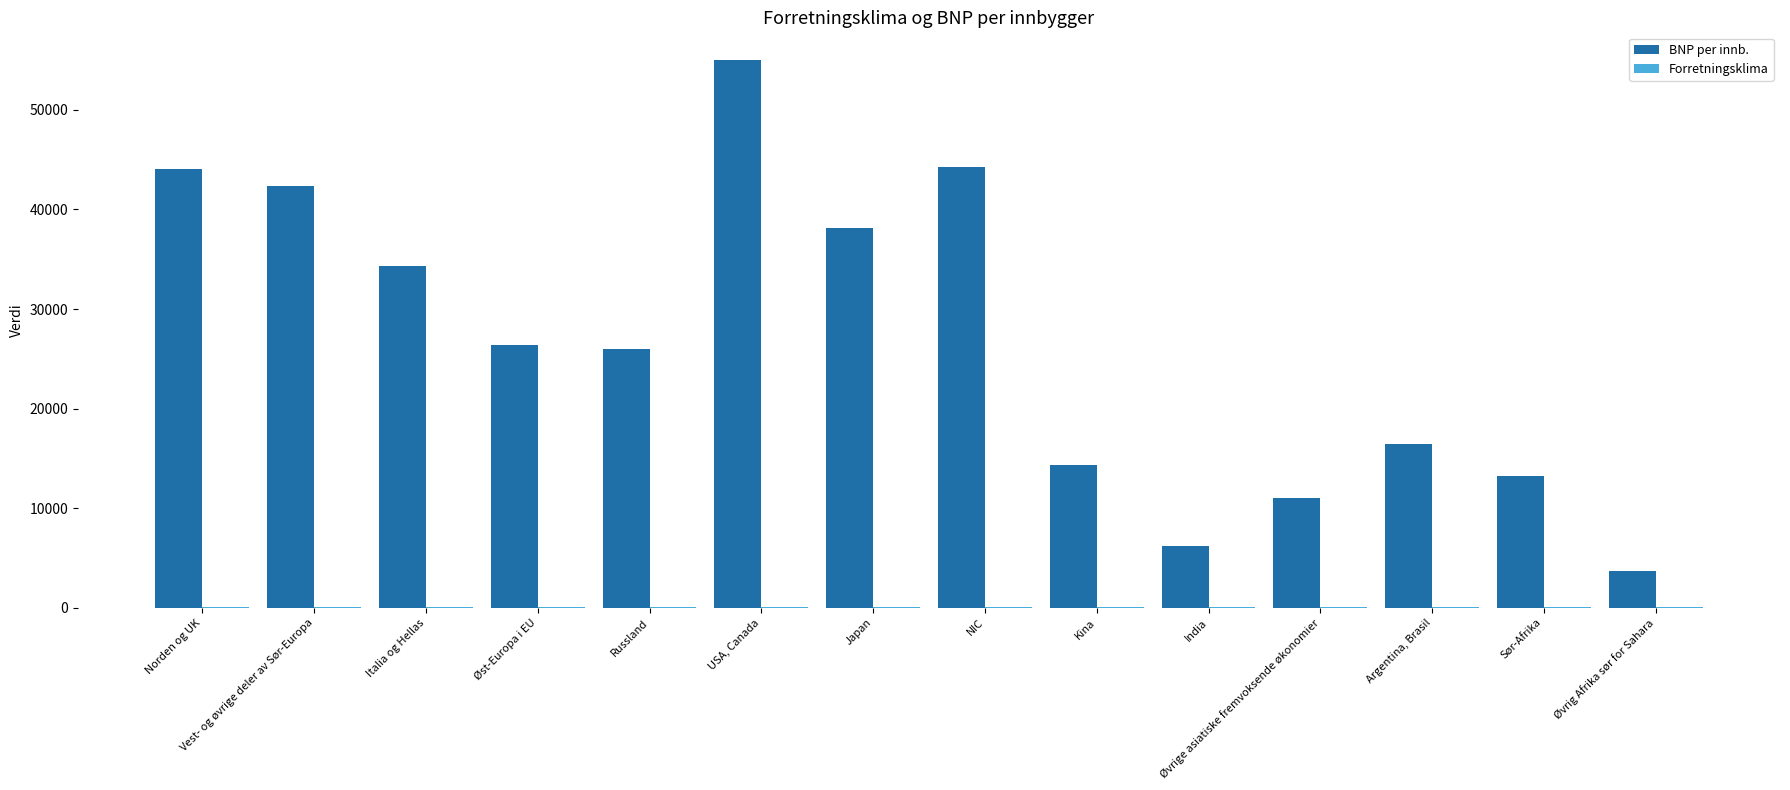

Is it true that BNP per innb. equals 22971.7 at Japan?

False